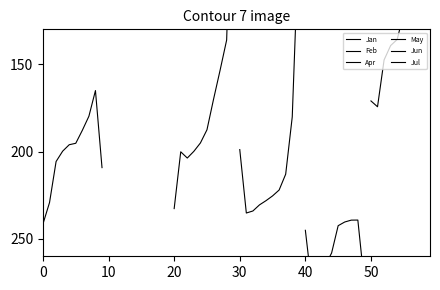

What is the average value of the Feb series?

326.5